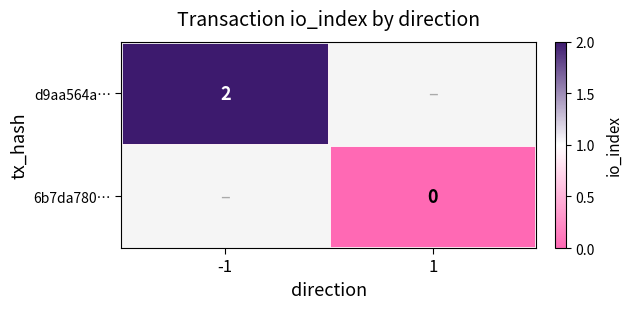

The d9aa564a… series shows 2 at -1. True or false?

True